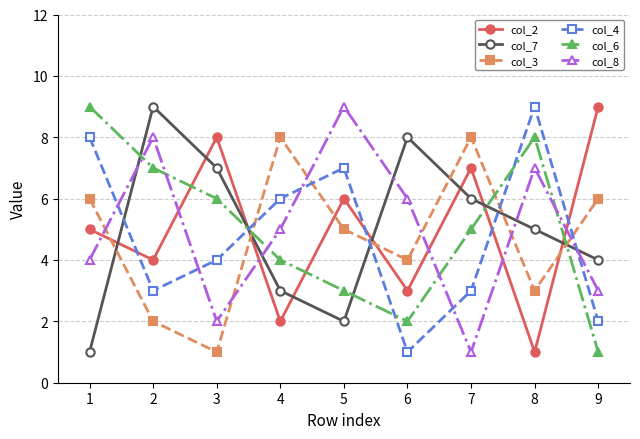

True or false: col_2 and col_3 intersect in this chart.

True